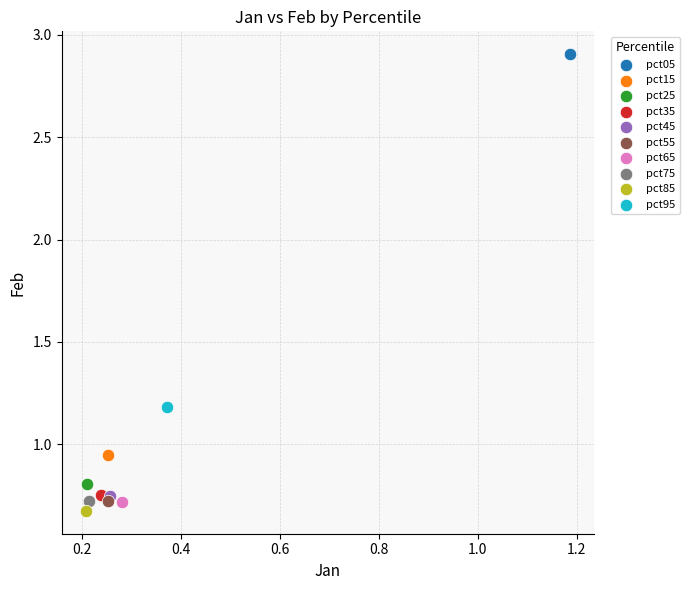

What are all the series names shown in the legend?

pct05, pct15, pct25, pct35, pct45, pct55, pct65, pct75, pct85, pct95